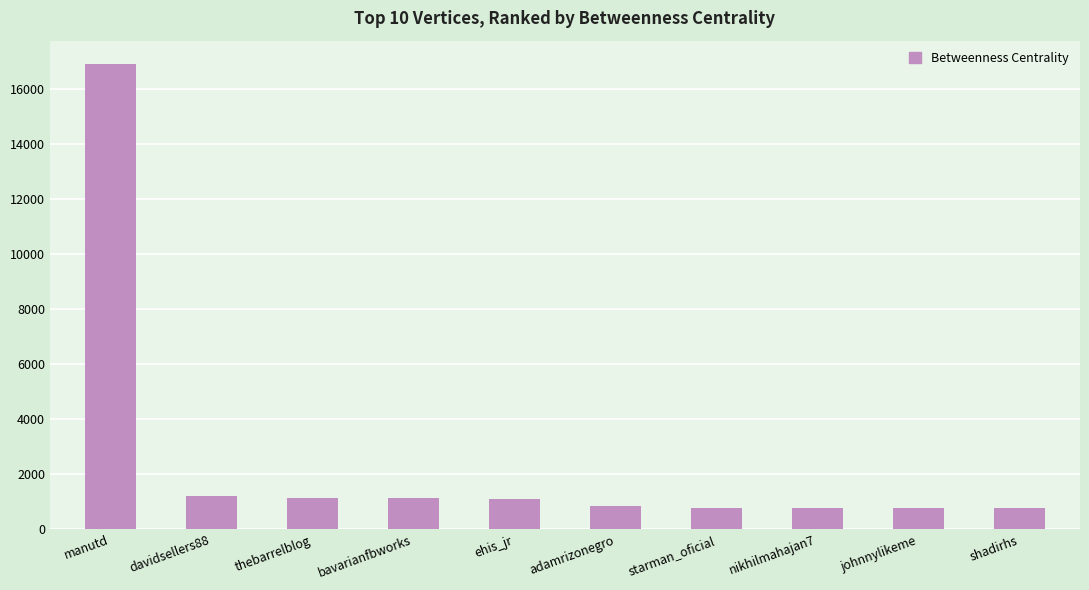

What is the average value?

2547.4